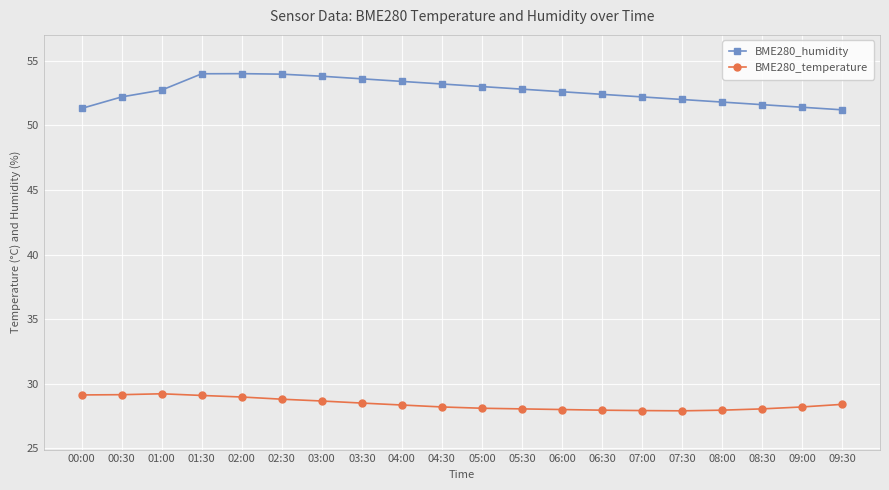

What is the value of the BME280_temperature point at the 10th from the left?

28.2